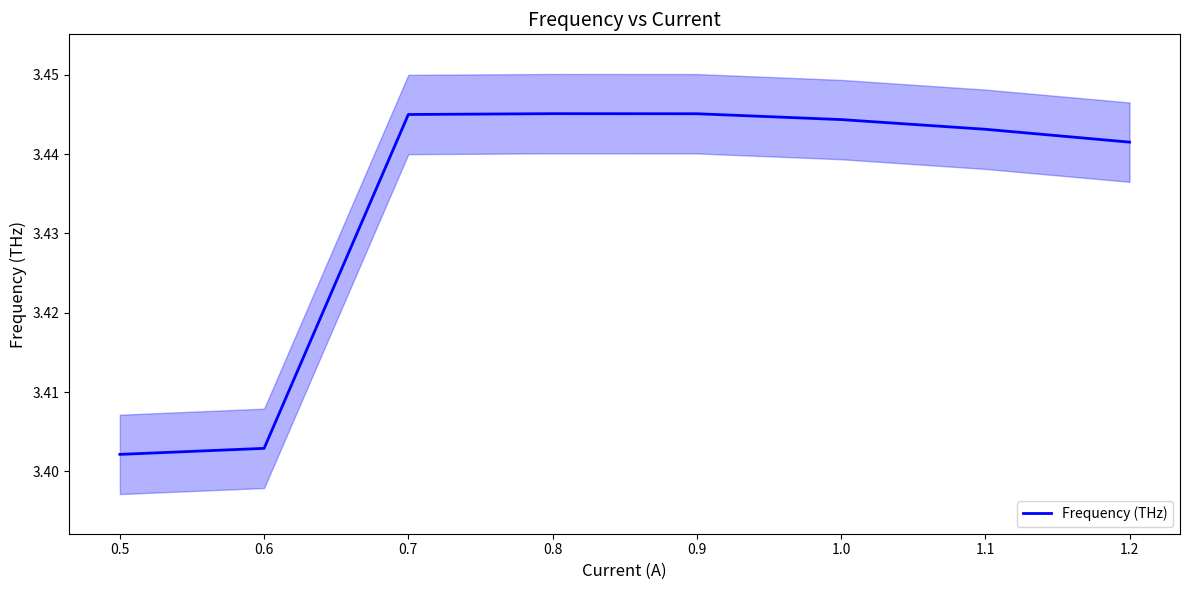

At which label is the value closest to 3?

0.5